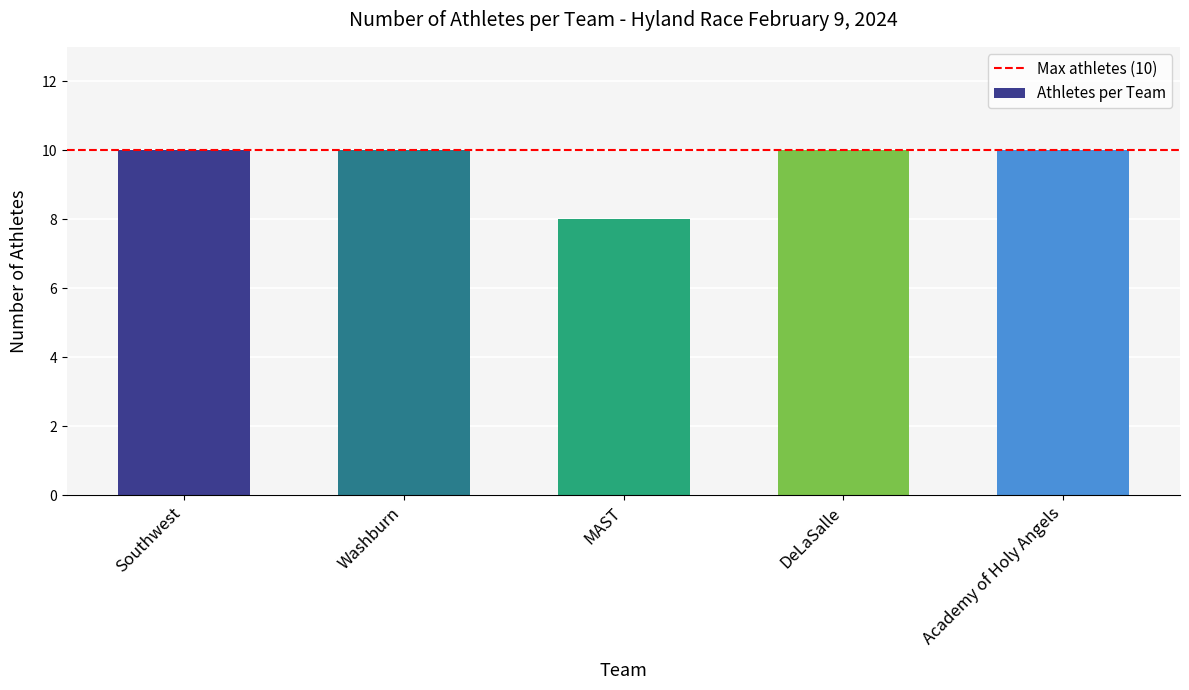

What is the smallest value displayed?

8